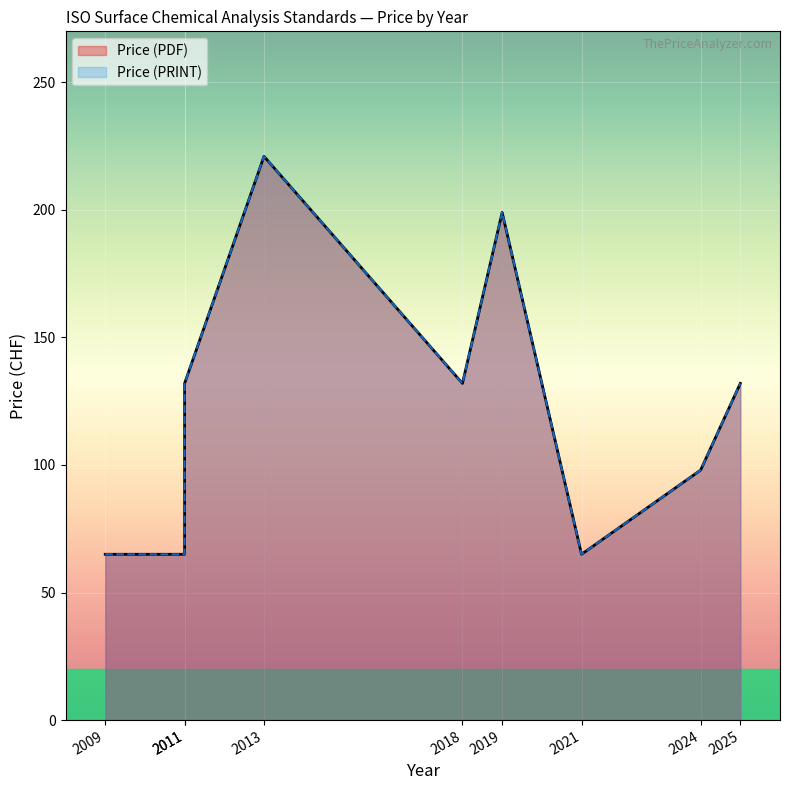

What are all the series names shown in the legend?

Price (PDF), Price (PRINT)